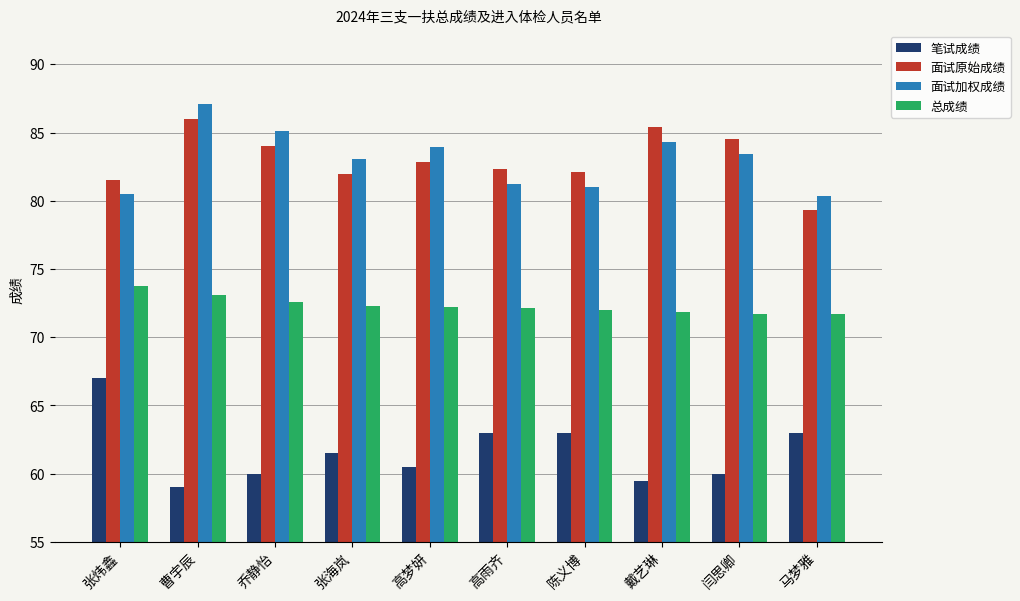

At how many categories does at least one series exceed 61?

10